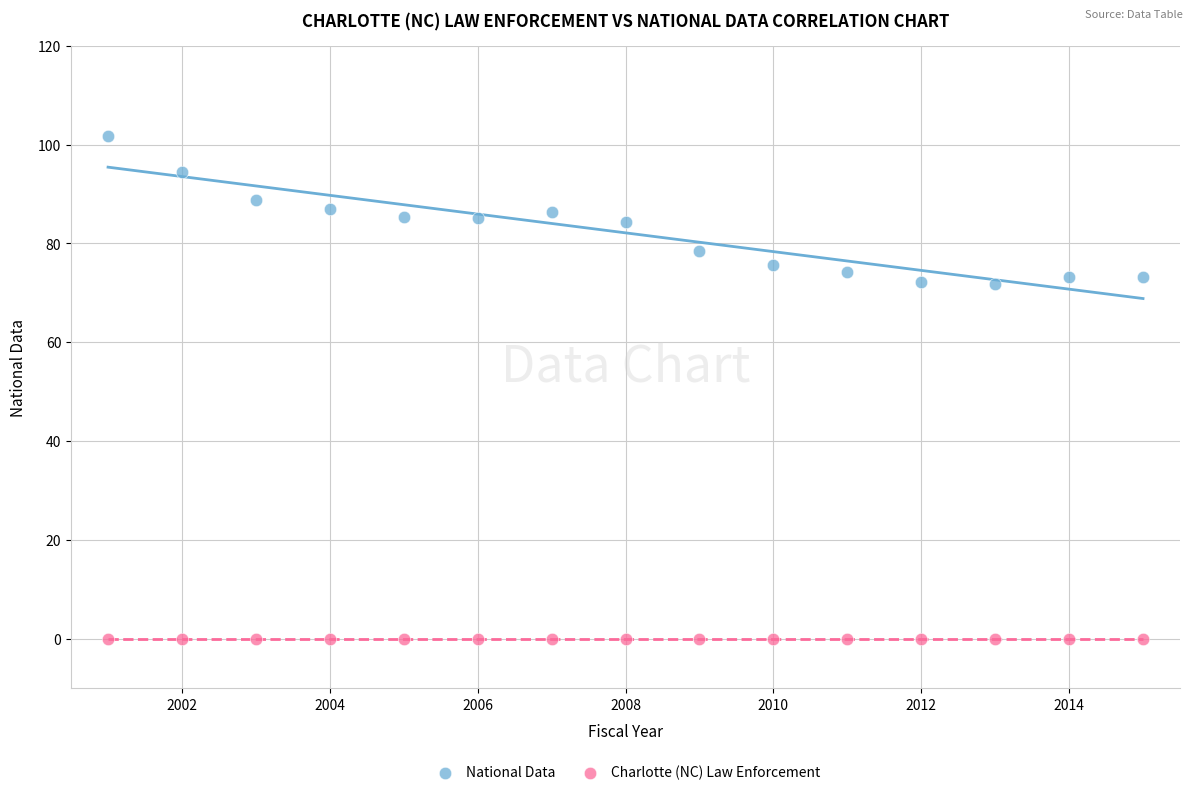

Which series reaches the minimum Y coordinate?

Charlotte (NC) Law Enforcement